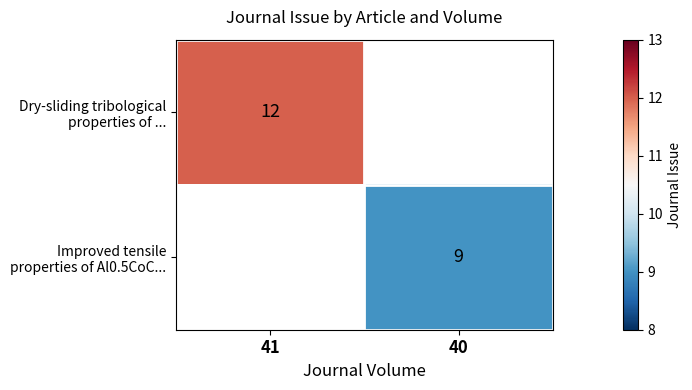

Is it true that Dry-sliding tribological properties of ... equals 12.0 at 41?

True